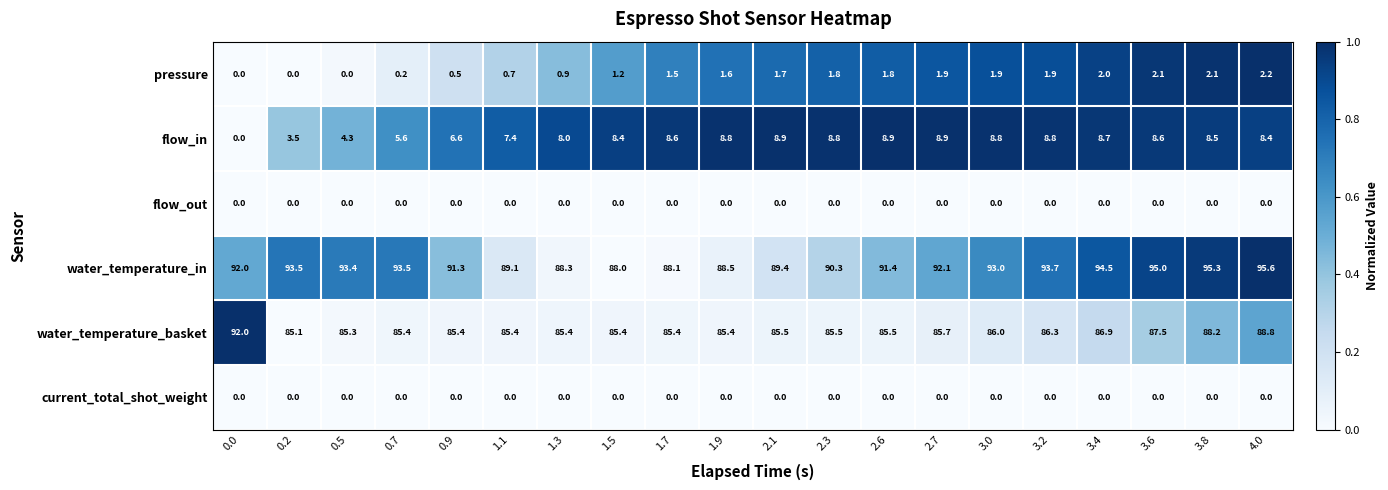

How many distinct data groups are displayed?

6